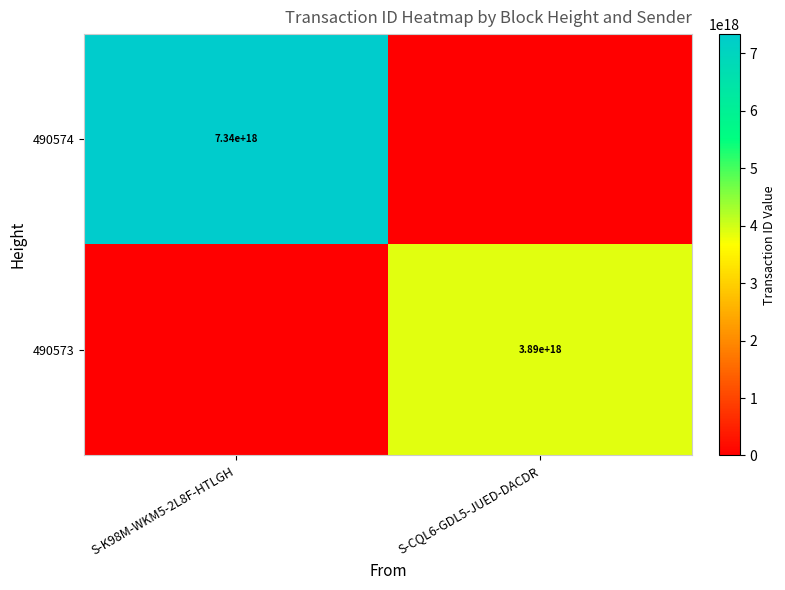

Is the value of 490574 at S-K98M-WKM5-2L8F-HTLGH greater than the value of 490573 at S-CQL6-GDL5-JUED-DACDR?

Yes